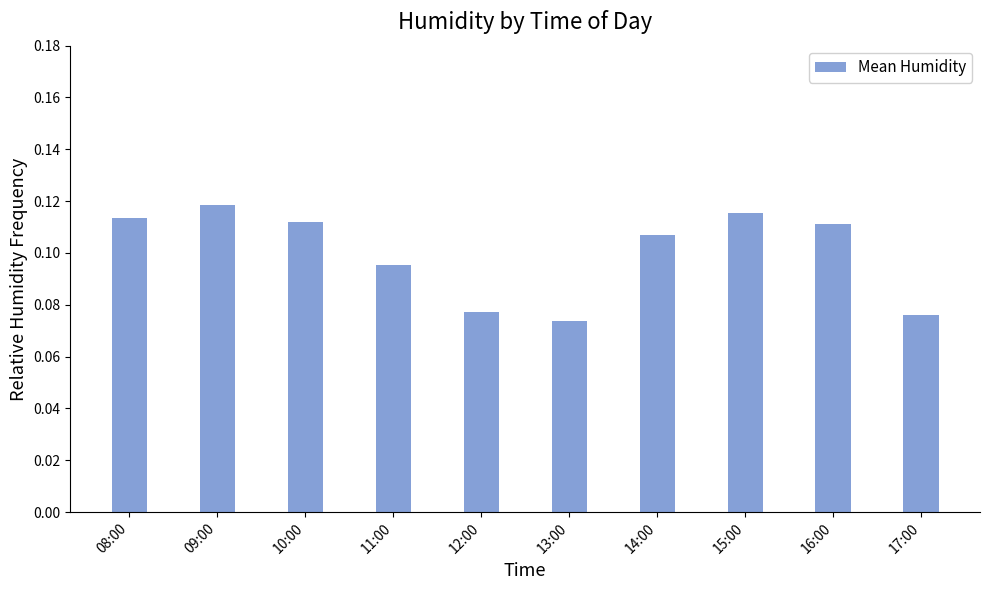

The value at 11:00 is 0.2. True or false?

False